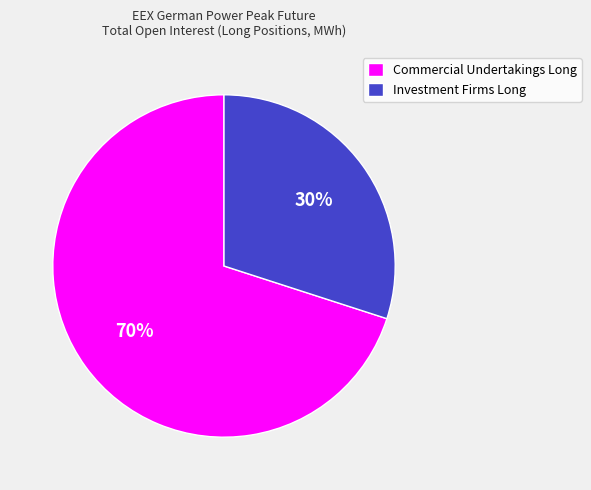

Approximately how many times larger is the value at Investment Firms Long compared to Commercial Undertakings Long?

0.4